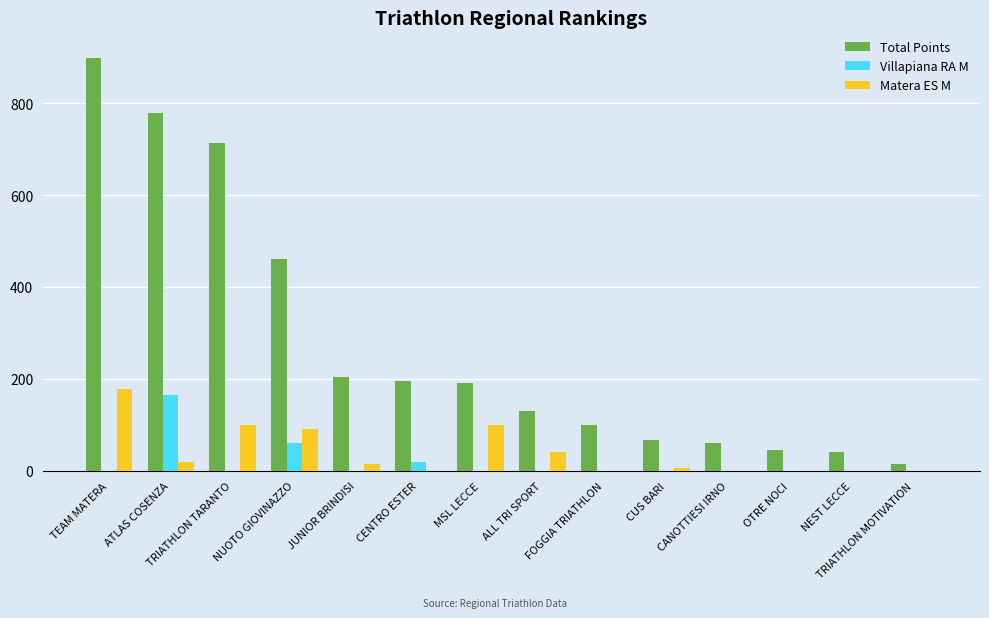

Reading left to right, list all the values displayed in this chart.

Total Points: 898	779	714	460	204	195	190	130	100	68	61	45	40	15
Villapiana RA M: 0	164	0	60	0	20	0	0	0	0	0	0	0	0
Matera ES M: 177	20	100	90	14	0	100	40	0	6	0	0	0	0